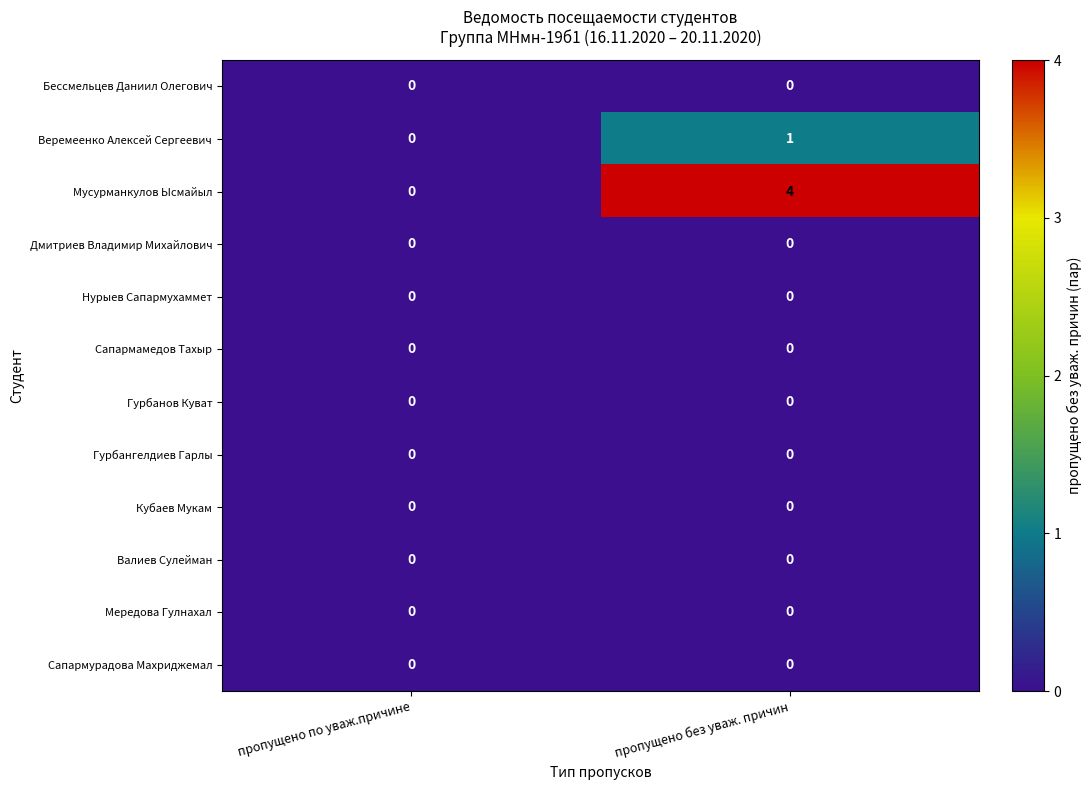

At which category is the sum across all series the highest?

пропущено без уваж. причин